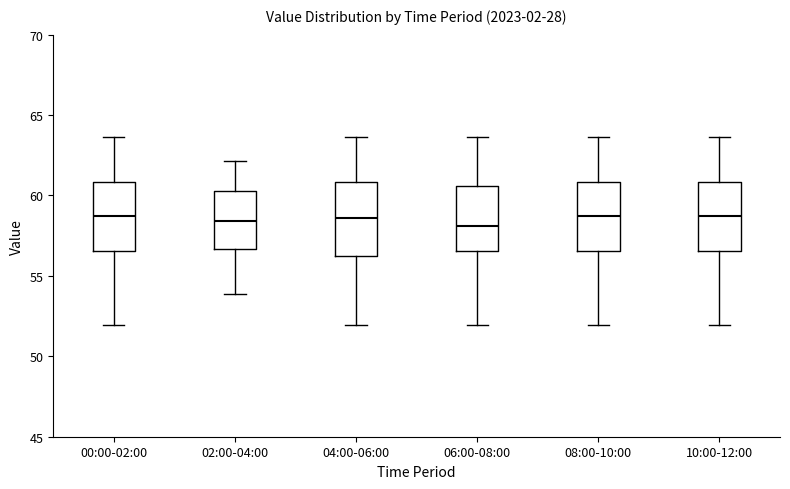

Reading left to right, read every box against the y-axis: the position of its median line, the range the box covers, and the ends of its whiskers. The values are not printed on the chart, so give them approximately, as read against the axis.

00:00-02:00: median 58.5, box 56.5 to 61.0, whiskers 52.0 to 63.5
02:00-04:00: median 58.5, box 56.5 to 60.5, whiskers 54.0 to 62.0
04:00-06:00: median 58.5, box 56.0 to 61.0, whiskers 52.0 to 63.5
06:00-08:00: median 58.0, box 56.5 to 60.5, whiskers 52.0 to 63.5
08:00-10:00: median 58.5, box 56.5 to 61.0, whiskers 52.0 to 63.5
10:00-12:00: median 58.5, box 56.5 to 61.0, whiskers 52.0 to 63.5